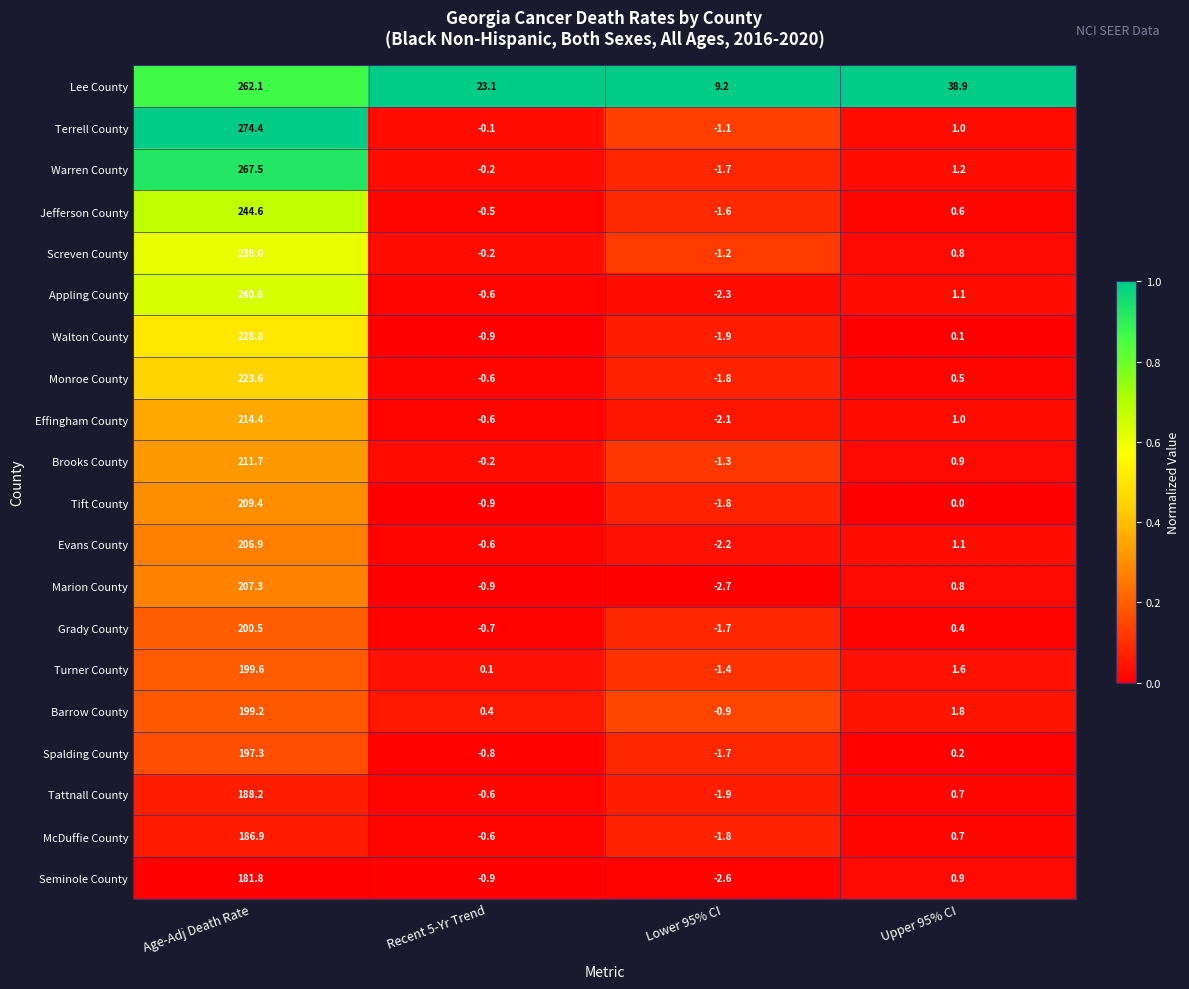

The value of Screven County at Upper 95% CI is 0.8. True or false?

True